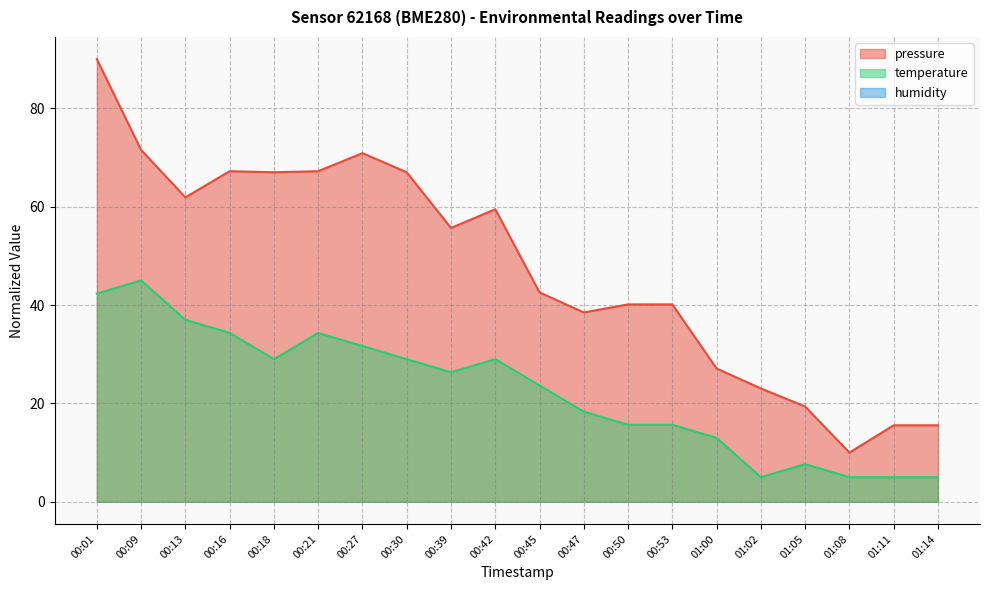

Which category has the highest value in the temperature series?

00:09